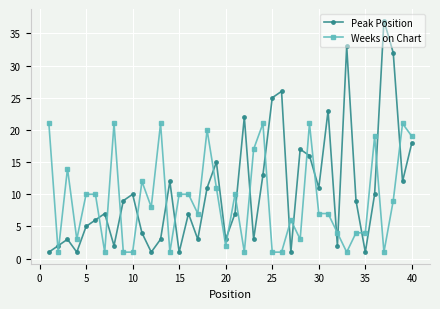

What is the maximum value for Weeks on Chart?

21